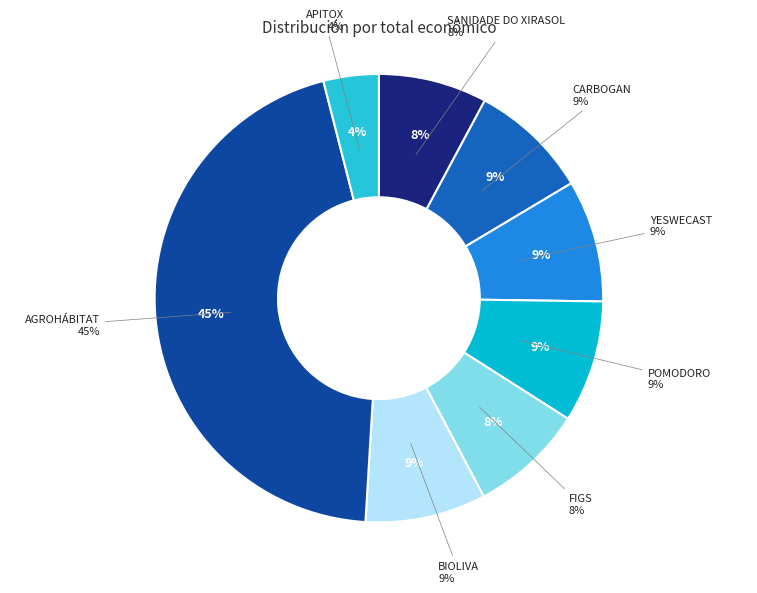

Count the number of slices in the pie.

8